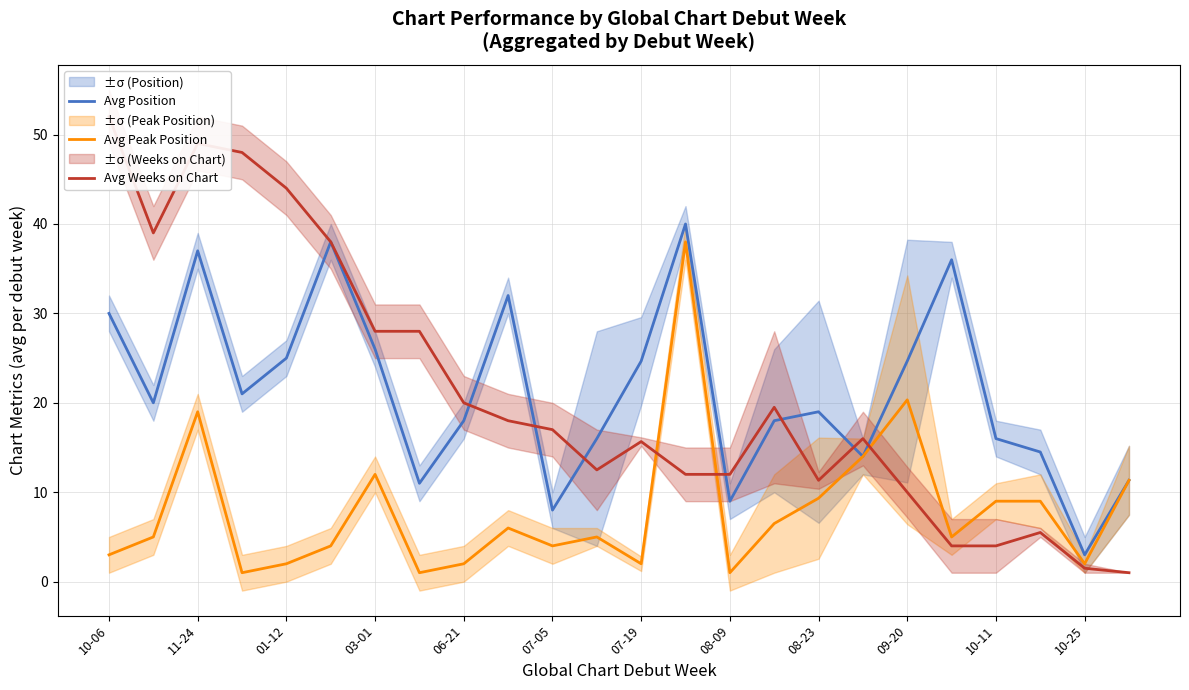

What is the difference between the maximum and minimum values in the Avg Peak Position series?

37.0